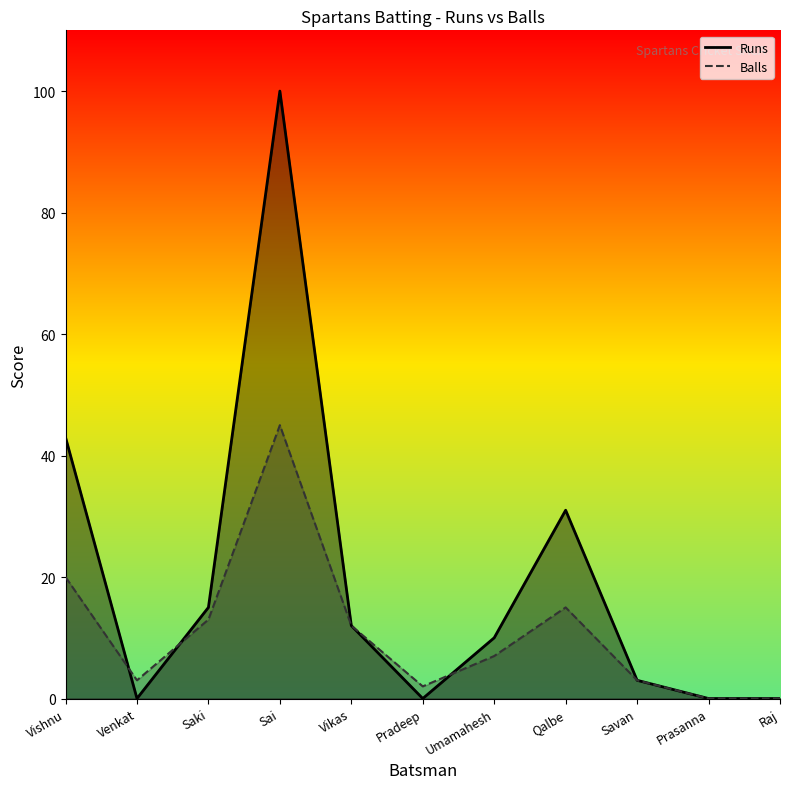

Which series has the largest total across all categories?

Runs